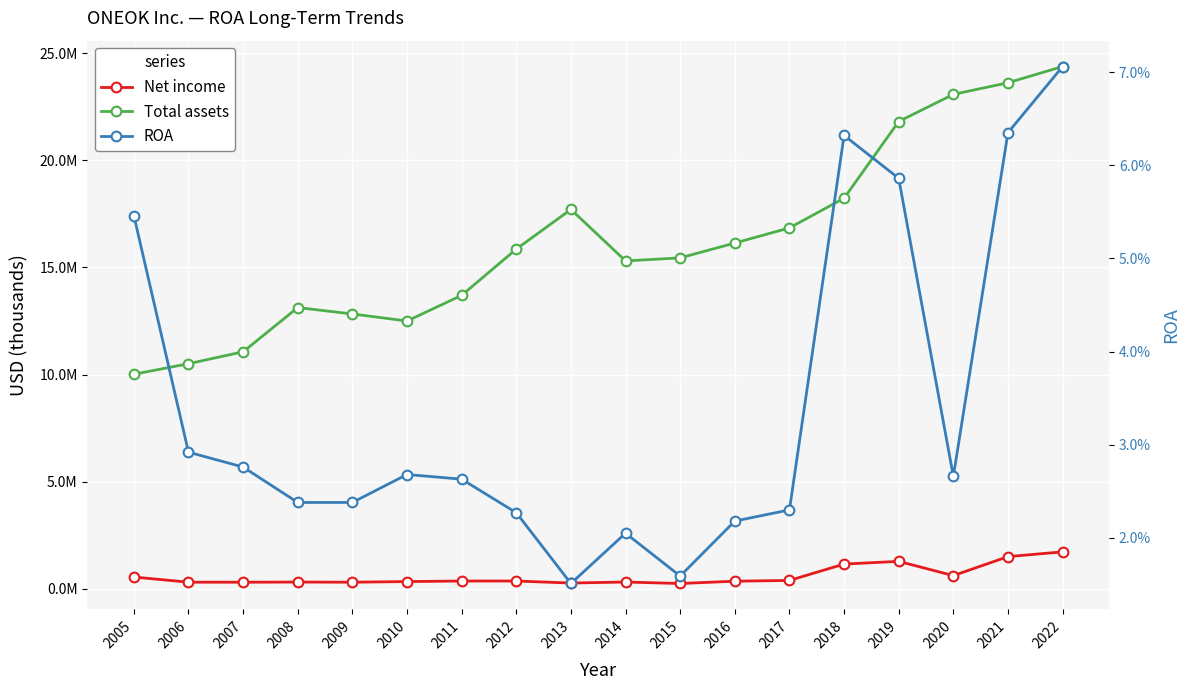

At which category does ROA reach its first local valley?

2013